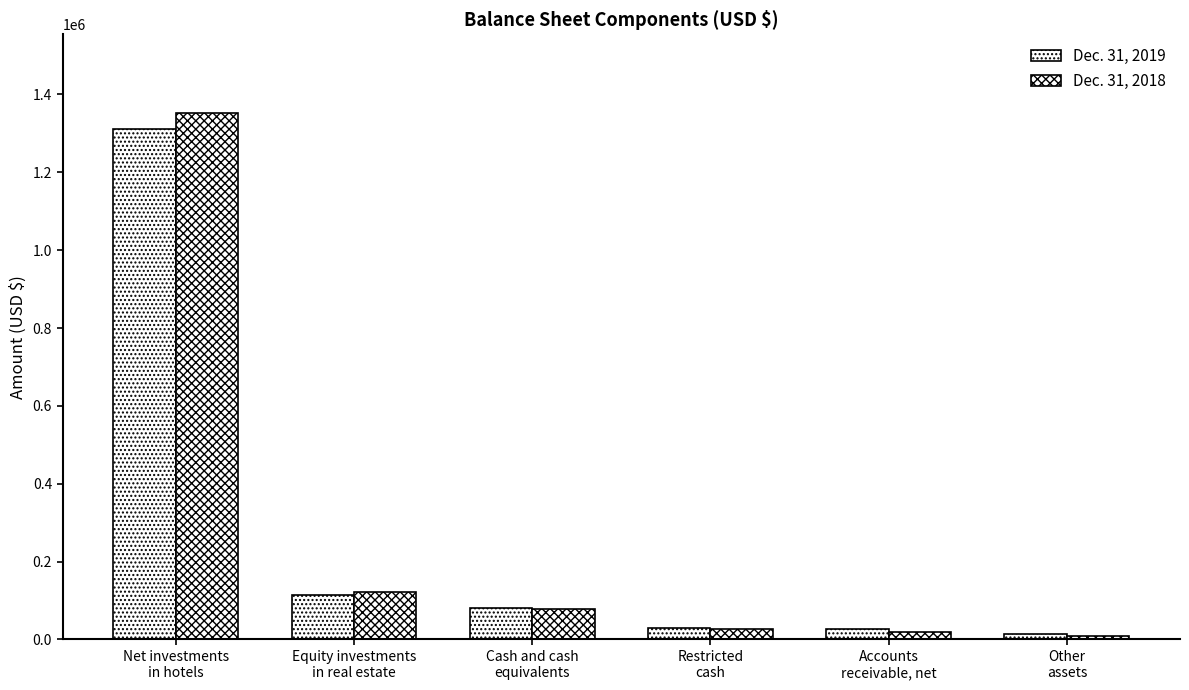

How many values in the Dec. 31, 2019 series are below 81713?

3